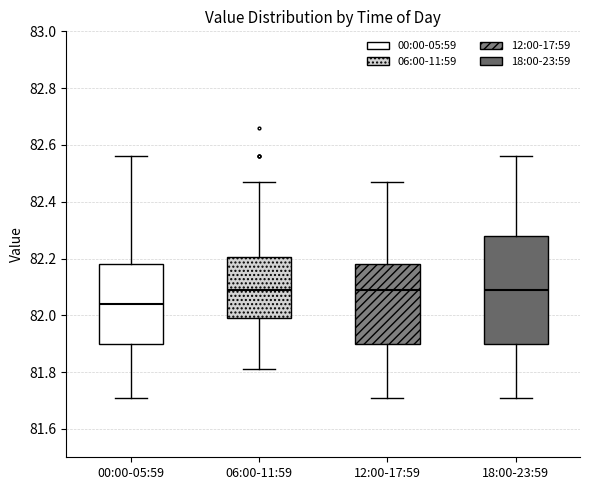

Where does the lower whisker of the box for 00:00-05:59 end on the y-axis? The values are not printed on the chart, so give them approximately, as read against the axis.

81.72